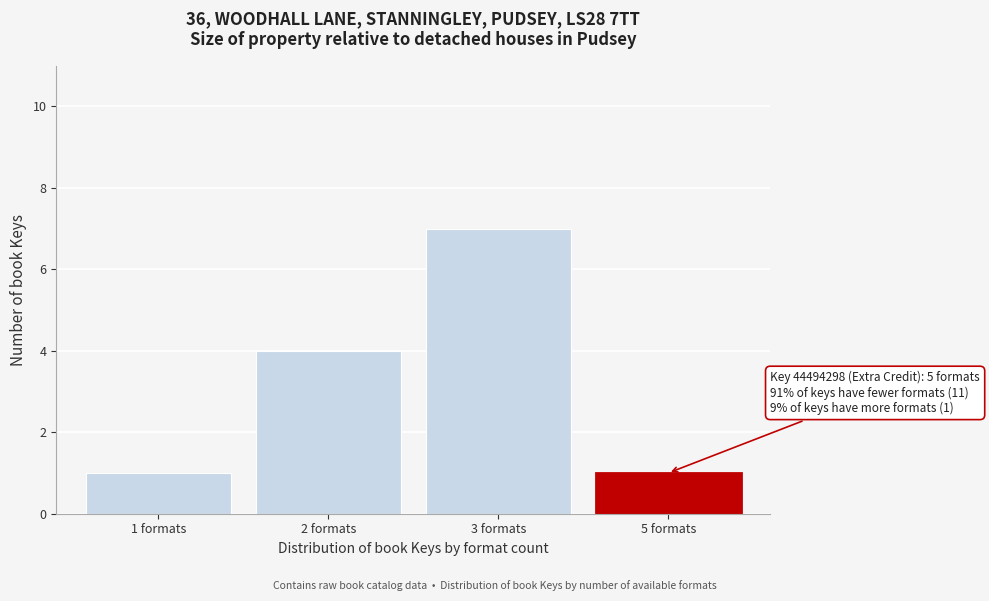

Reading left to right, list all the values displayed in this chart.

1	4	7	1